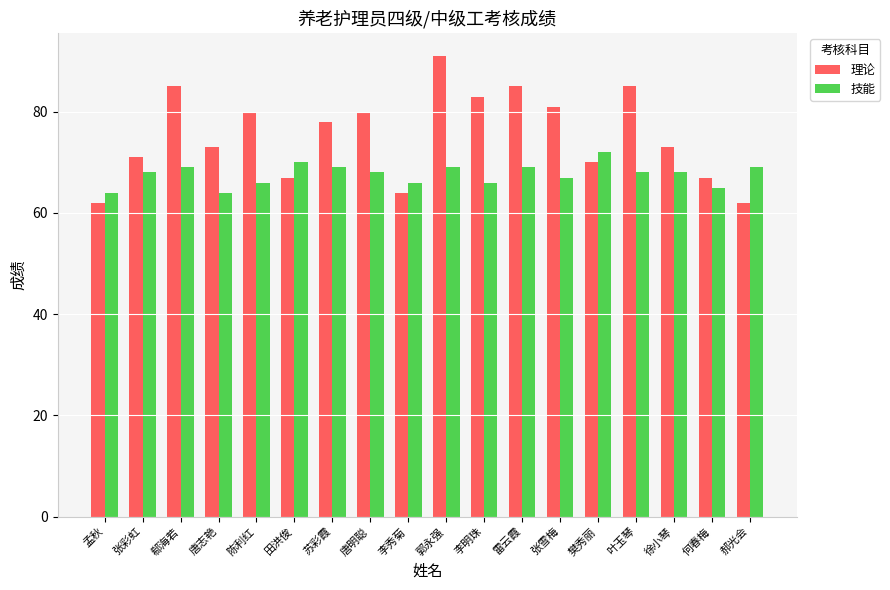

Rank the series at 何春梅 from highest to lowest value.

理论, 技能